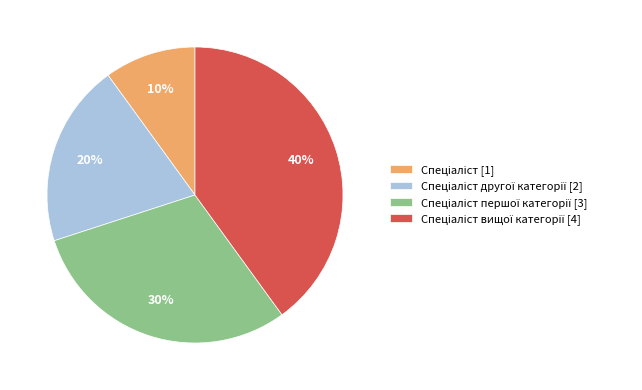

To the nearest percent, what is the difference between the largest and smallest slice percentages?

30%